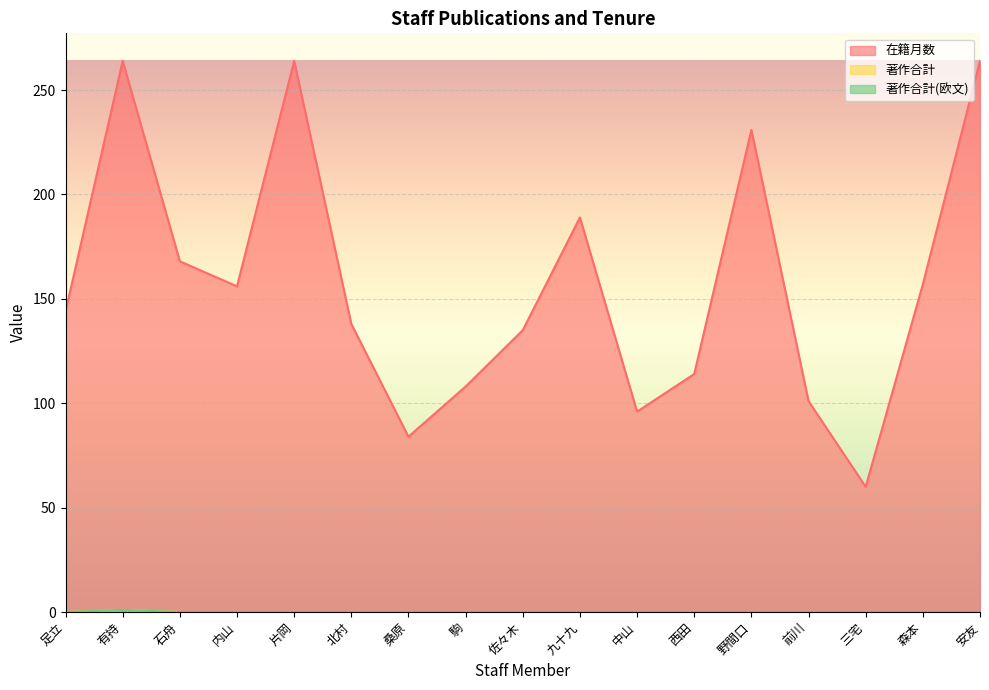

Which series has the widest spread of values?

在籍月数